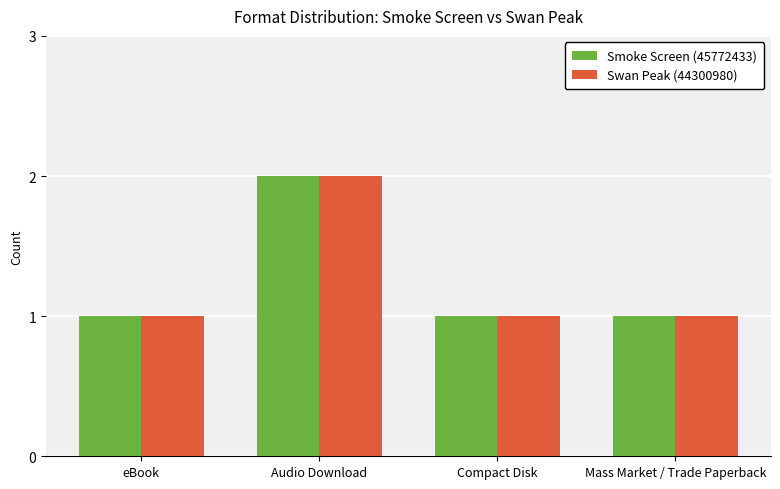

Which label corresponds to the largest value in the chart?

Audio Download